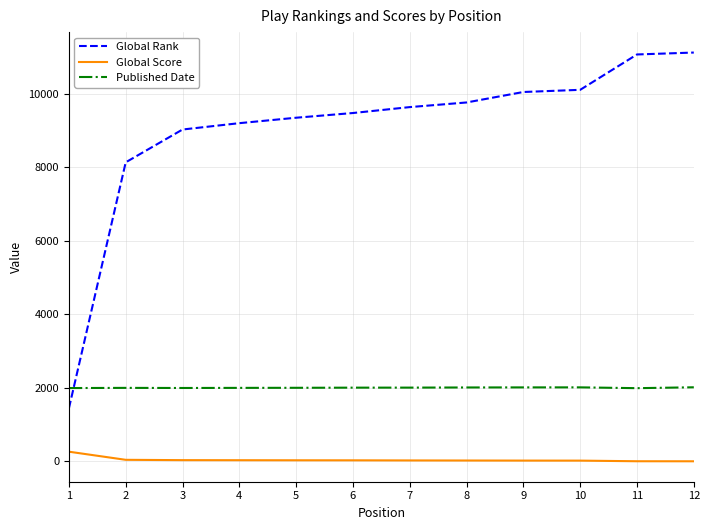

What is the difference between the maximum and minimum values in the Global Score series?

261